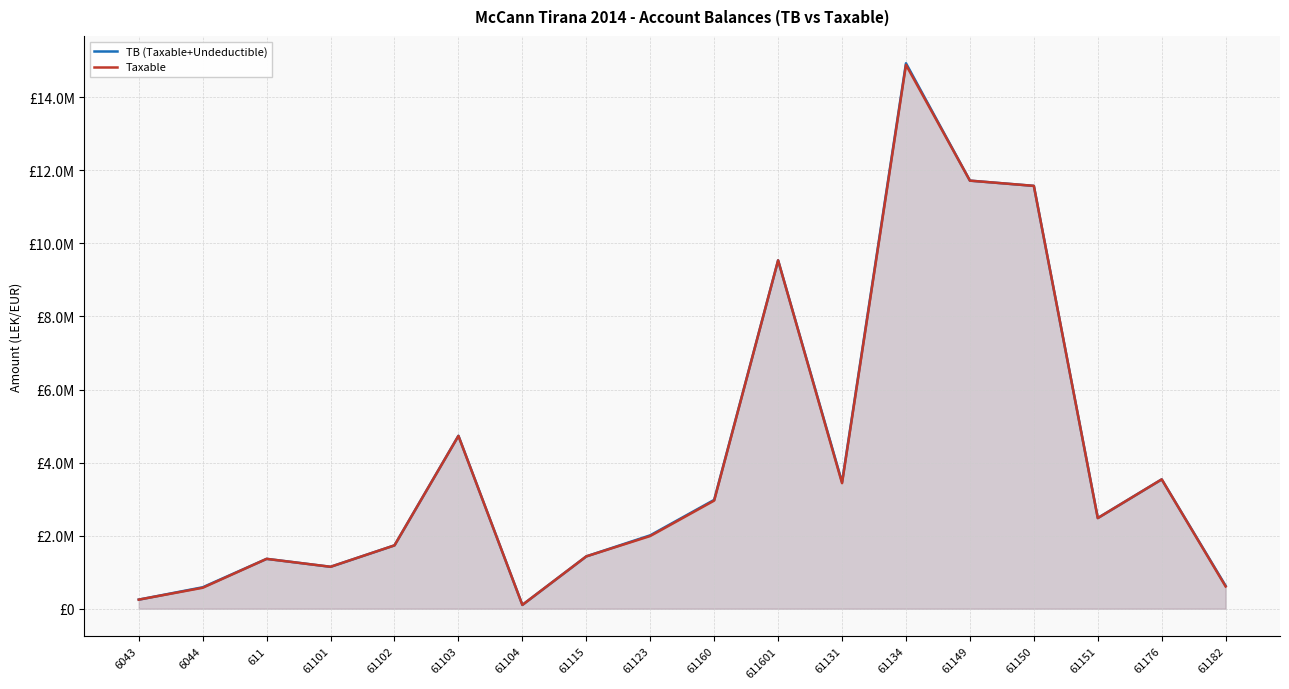

What is the sum of the TB (Taxable+Undeductible) values at 61115 and 61151?

3917499.5